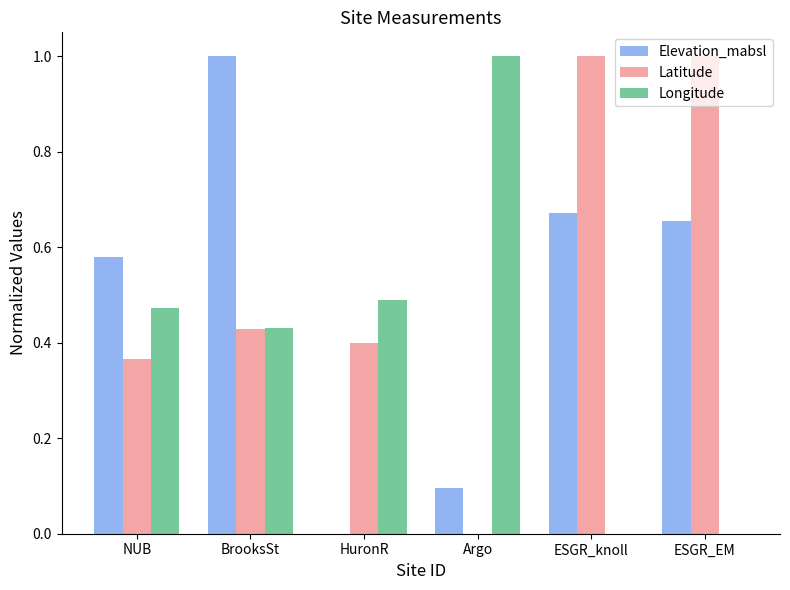

What is the greatest value displayed?

1.0